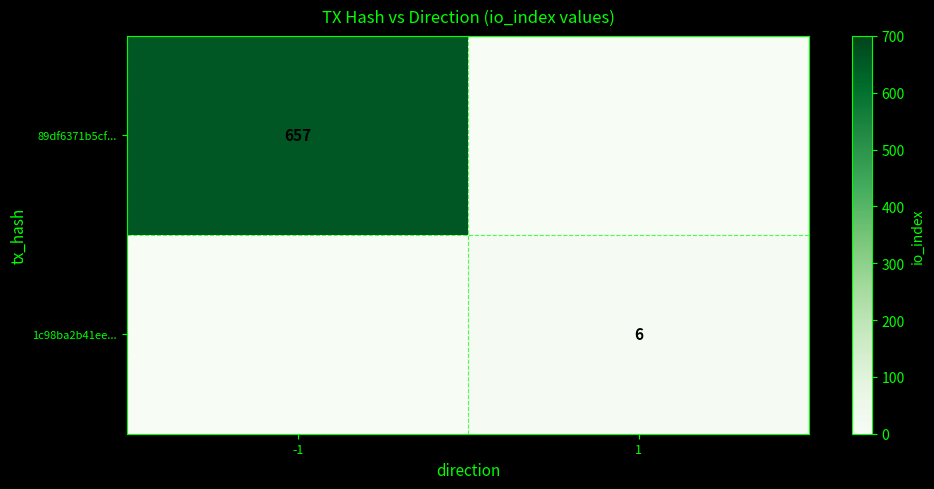

The 89df6371b5cf... series shows 657 at -1. True or false?

True